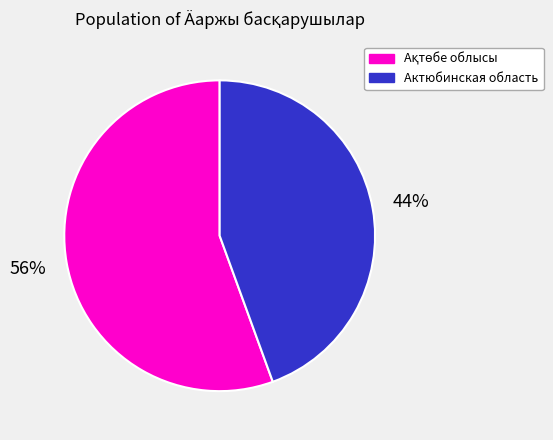

The Актюбинская область slice represents 36% of the pie. True or false?

False